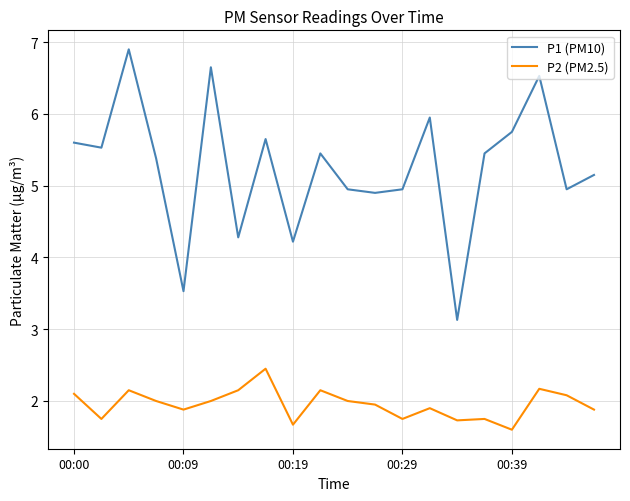

List the series in order of their peak value, lowest first.

P2 (PM2.5), P1 (PM10)